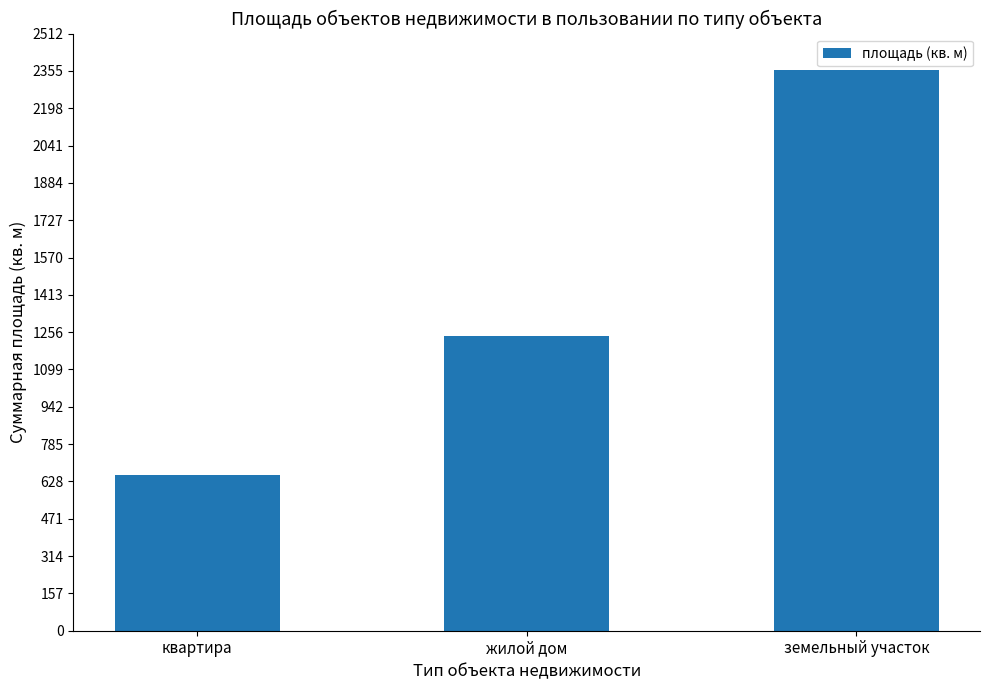

Rank the categories by value from lowest to highest.

квартира, жилой дом, земельный участок